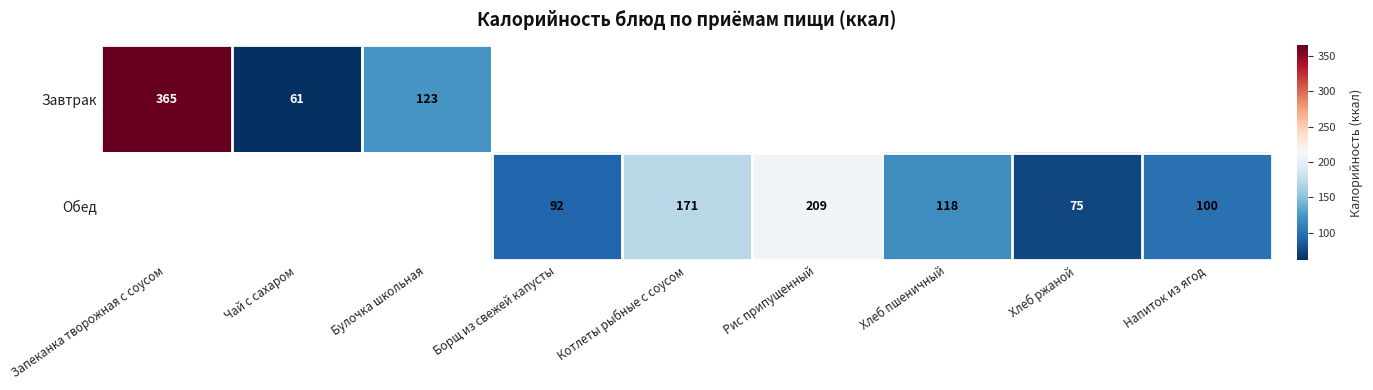

Is it true that Обед equals 171 at Котлеты рыбные с соусом?

True